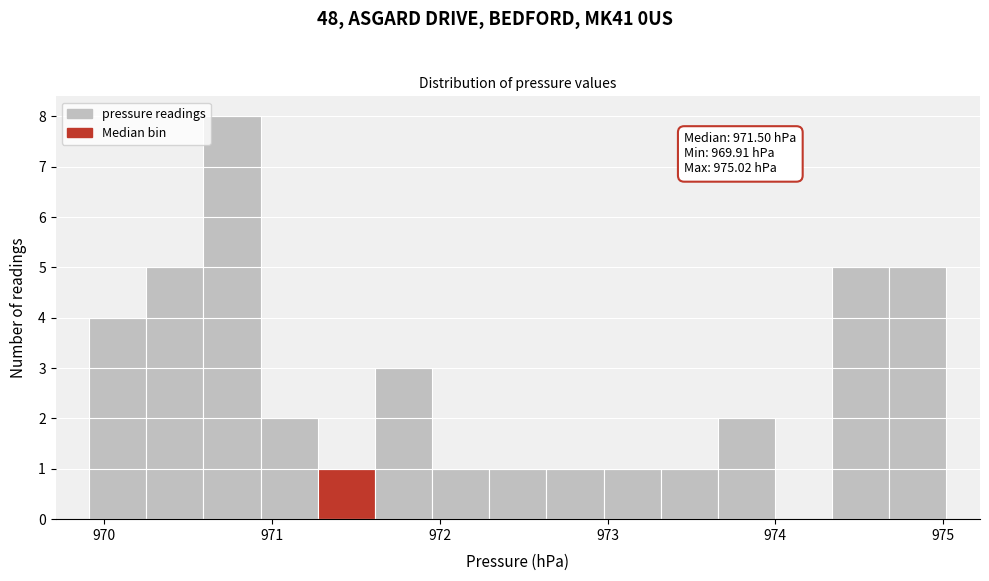

Read against the x-axis, roughly where is the centre of the tallest bar?

970.8